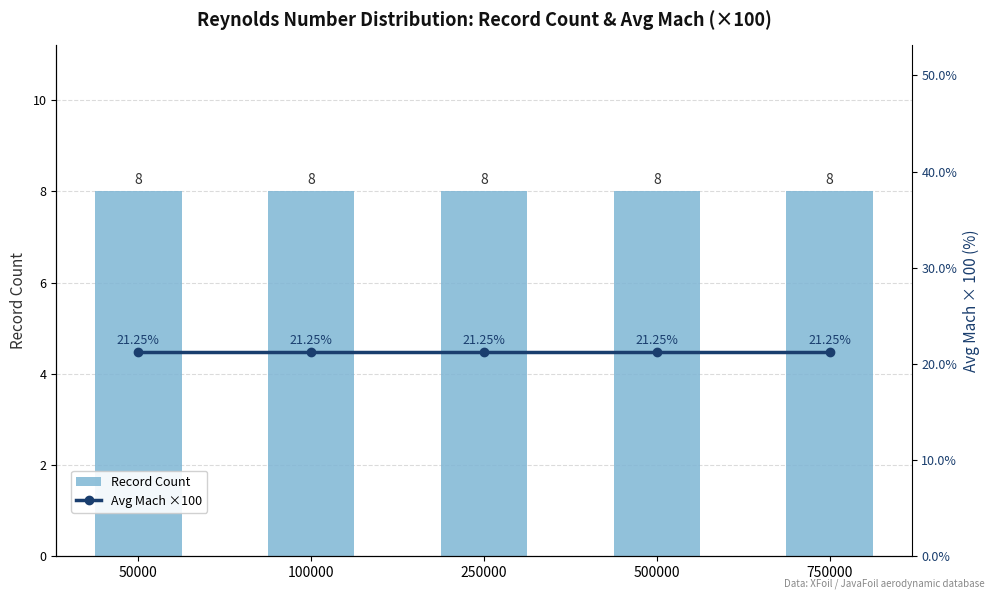

How many data points does each series have?

5